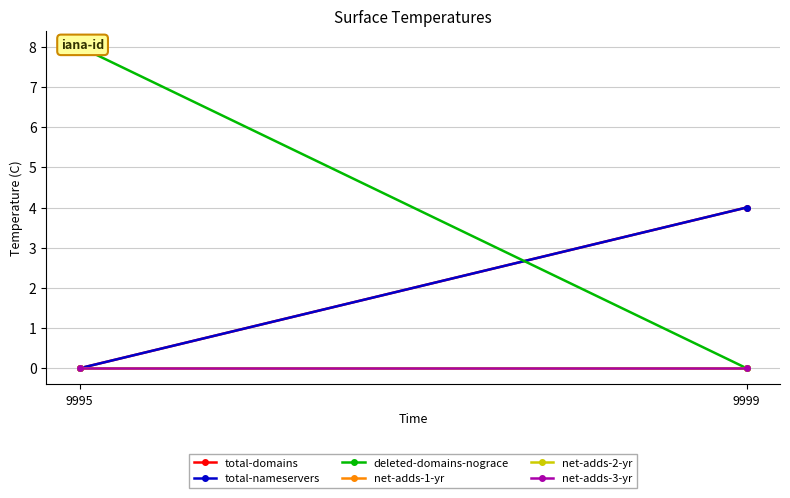

At which category does the chart reach its peak across all series?

9995